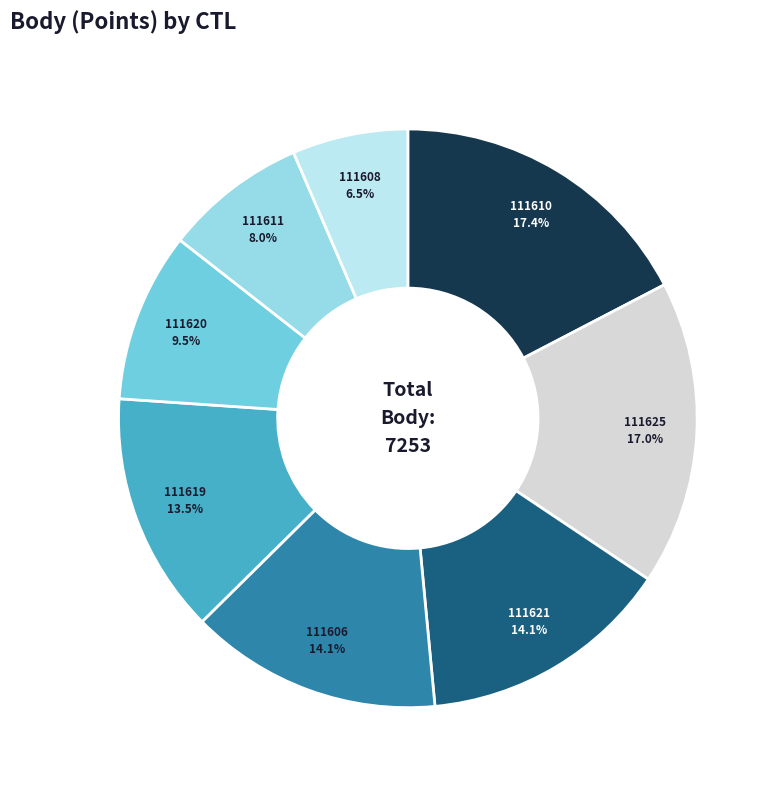

Is there any slice that represents more than half of the pie?

No